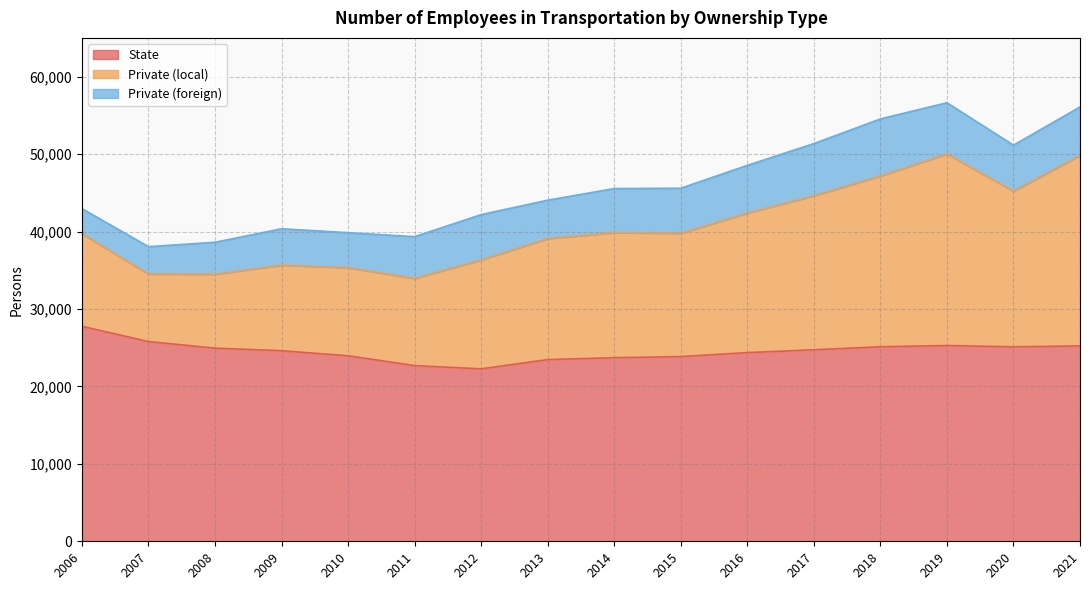

How many categories are shown in the chart?

16